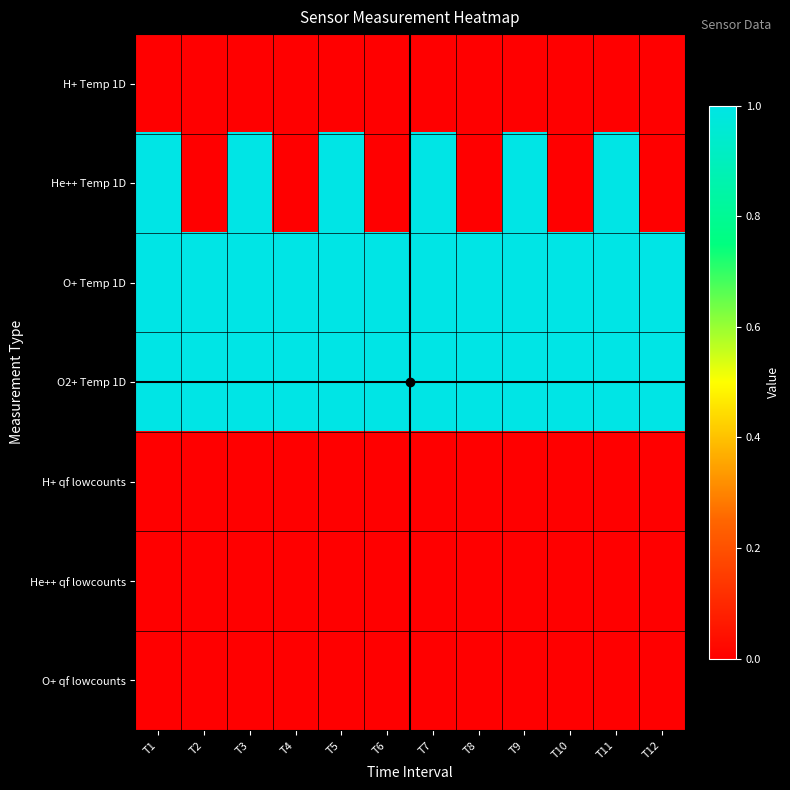

Reading left to right, transcribe all the data shown in this chart.

H+ Temp 1D: T1=0	T2=0	T3=0	T4=0	T5=0	T6=0	T7=0	T8=0	T9=0	T10=0	T11=0	T12=0
He++ Temp 1D: T1=1	T2=0	T3=1	T4=0	T5=1	T6=0	T7=1	T8=0	T9=1	T10=0	T11=1	T12=0
O+ Temp 1D: T1=1	T2=1	T3=1	T4=1	T5=1	T6=1	T7=1	T8=1	T9=1	T10=1	T11=1	T12=1
O2+ Temp 1D: T1=1	T2=1	T3=1	T4=1	T5=1	T6=1	T7=1	T8=1	T9=1	T10=1	T11=1	T12=1
H+ qf lowcounts: T1=0	T2=0	T3=0	T4=0	T5=0	T6=0	T7=0	T8=0	T9=0	T10=0	T11=0	T12=0
He++ qf lowcounts: T1=0	T2=0	T3=0	T4=0	T5=0	T6=0	T7=0	T8=0	T9=0	T10=0	T11=0	T12=0
O+ qf lowcounts: T1=0	T2=0	T3=0	T4=0	T5=0	T6=0	T7=0	T8=0	T9=0	T10=0	T11=0	T12=0